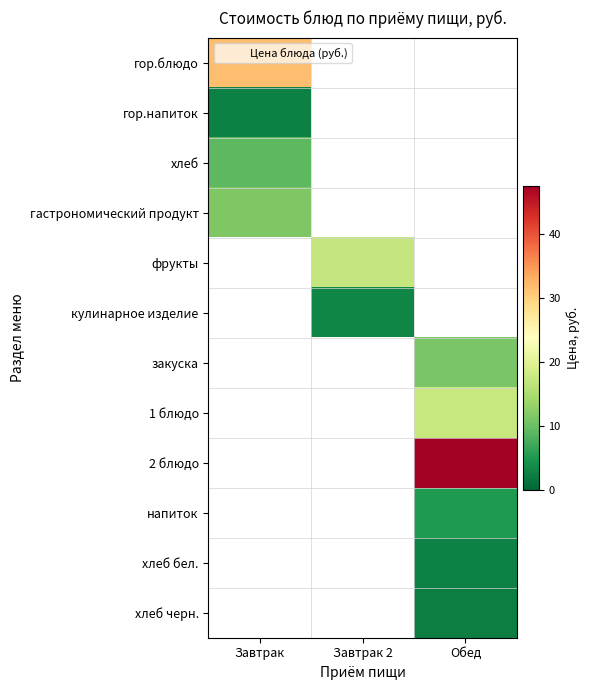

True or false: хлеб черн. has a value of 2.4 at Обед.

True